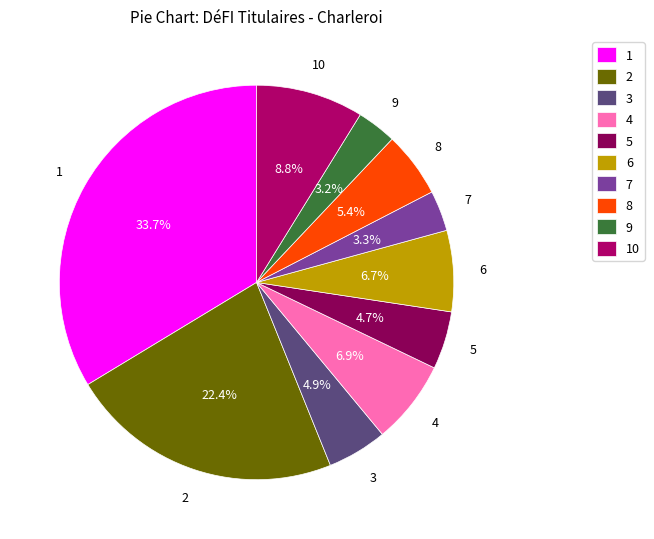

Do 1 and 8 together represent more than half of the pie?

No